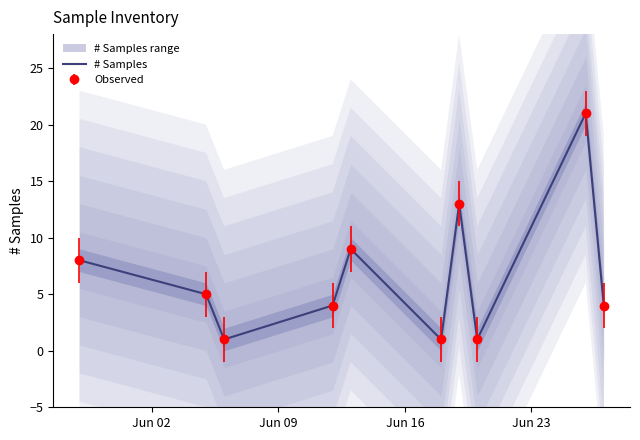

What is the value of the 10th point from the left?

4